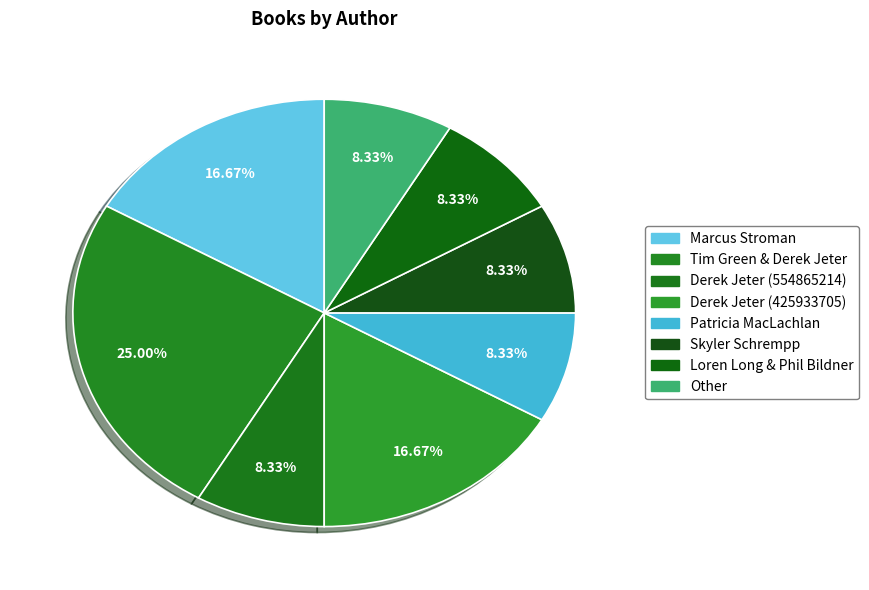

Is the sum of Skyler Schrempp and Derek Jeter (554865214) greater than half?

No